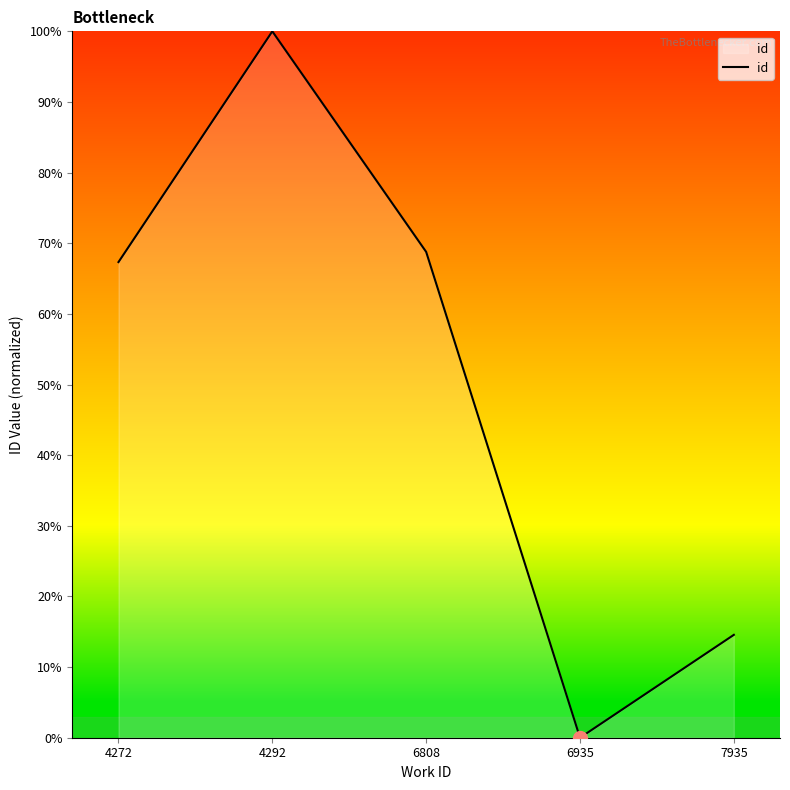

True or false: the data shows 22.0 at 7935.

False